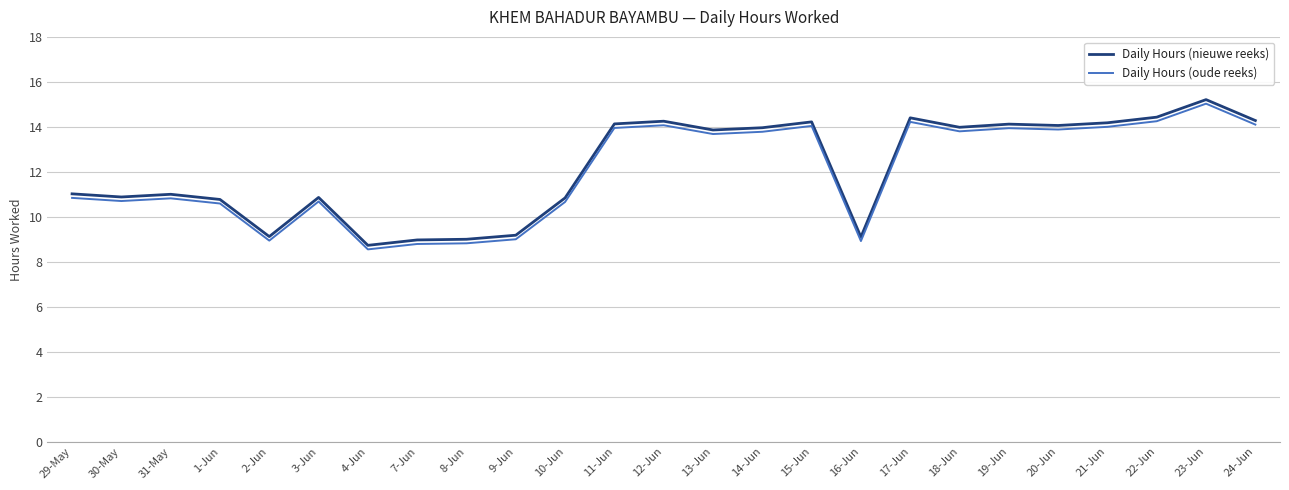

True or false: Daily Hours (oude reeks) has more than 0 points higher than both neighbors.

True